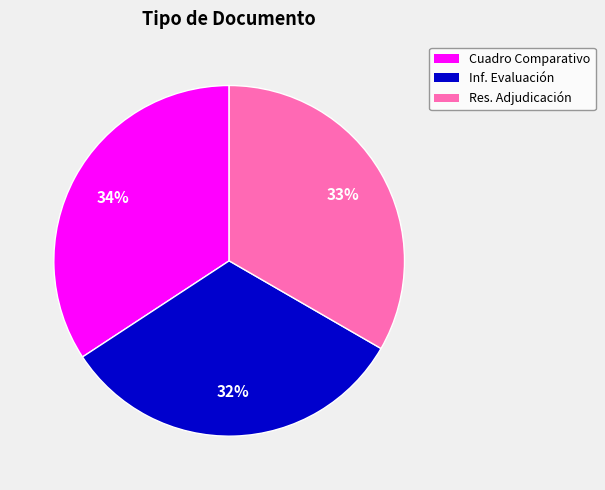

Does any single category account for the majority?

No